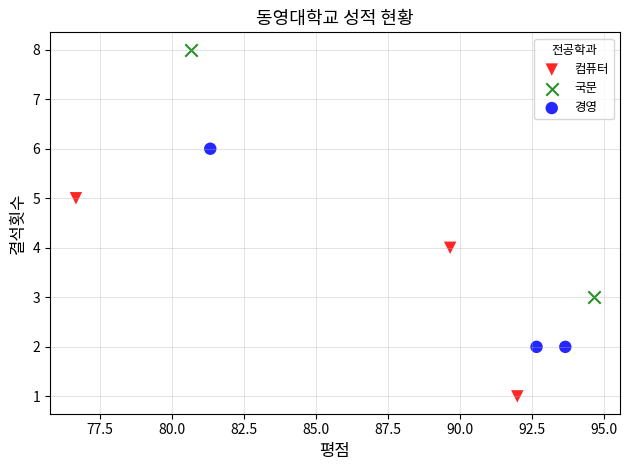

What are all the series names shown in the legend?

컴퓨터, 국문, 경영